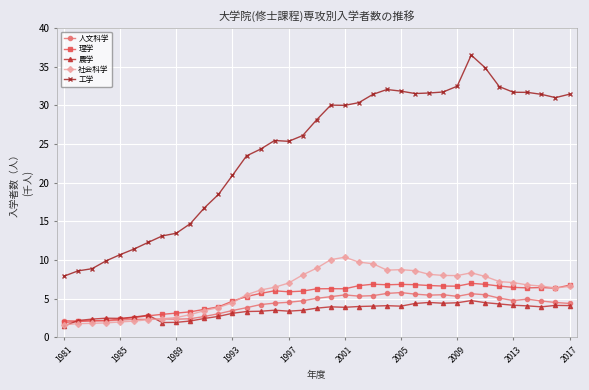

What is the maximum value shown in the chart?

36.5